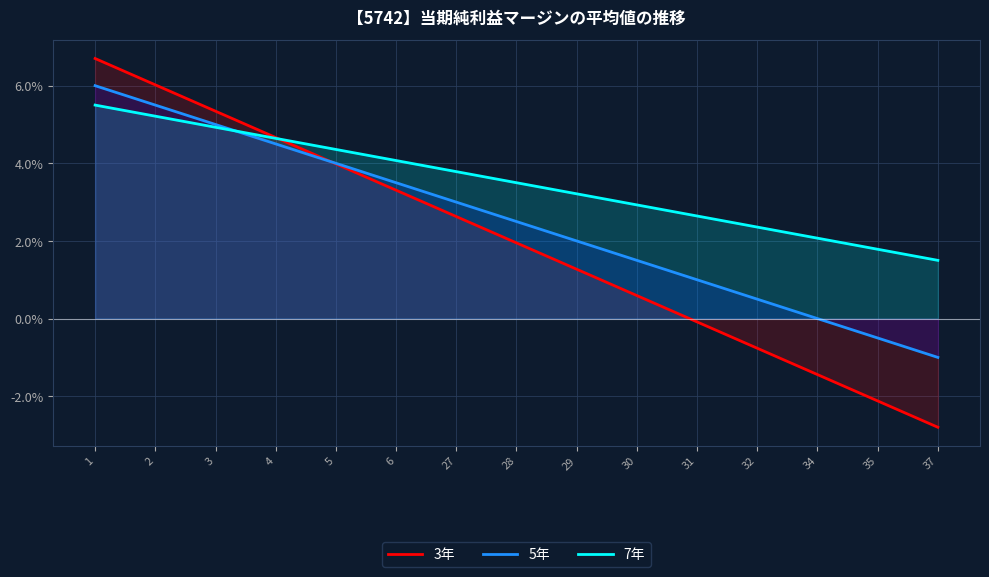

List the labels in order of 7年 value, largest first.

1, 2, 3, 4, 5, 6, 27, 28, 29, 30, 31, 32, 34, 35, 37